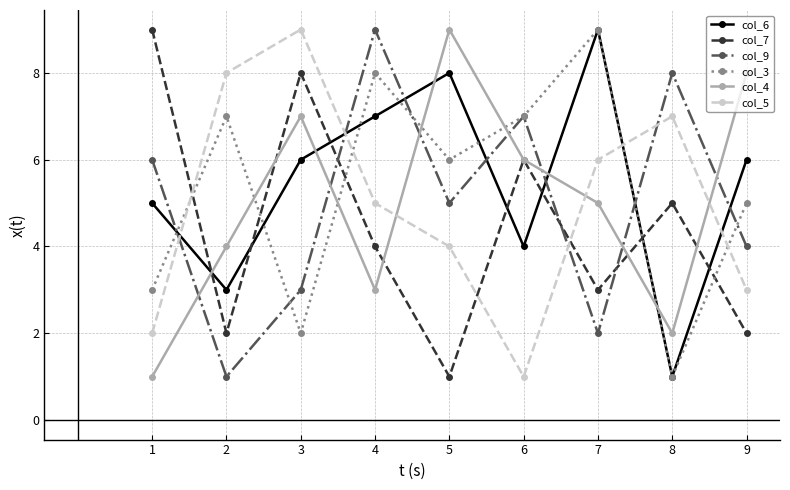

How many lines are shown in the chart?

6